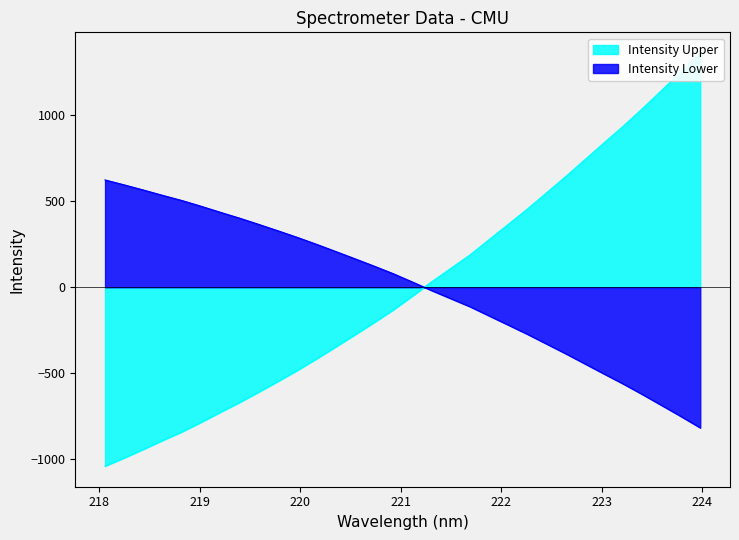

Rank the categories by value from lowest to highest.

218.0596, 218.2508, 218.442, 218.6332, 218.8244, 219.0156, 219.2067, 219.3979, 219.589, 219.7801, 219.9712, 220.1623, 220.3533, 220.5444, 220.7354, 220.9264, 221.1174, 221.3083, 221.4993, 221.6902, 221.8812, 222.0721, 222.263, 222.4538, 222.6447, 222.8355, 223.0264, 223.2172, 223.408, 223.5987, 223.7895, 223.9802